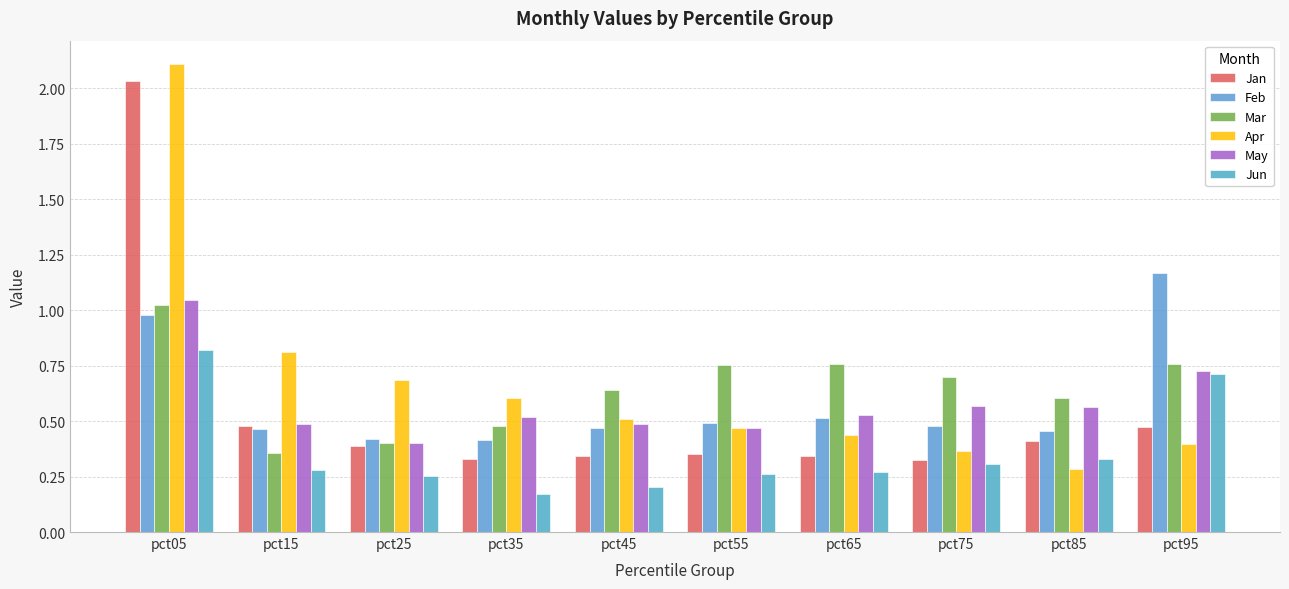

How many bars are there in total?

60